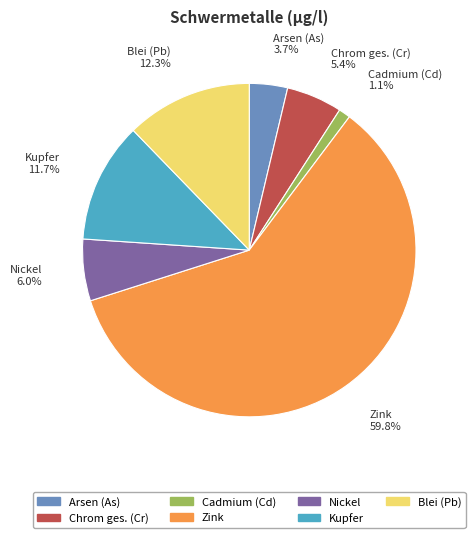

How many slices are in this pie chart?

7